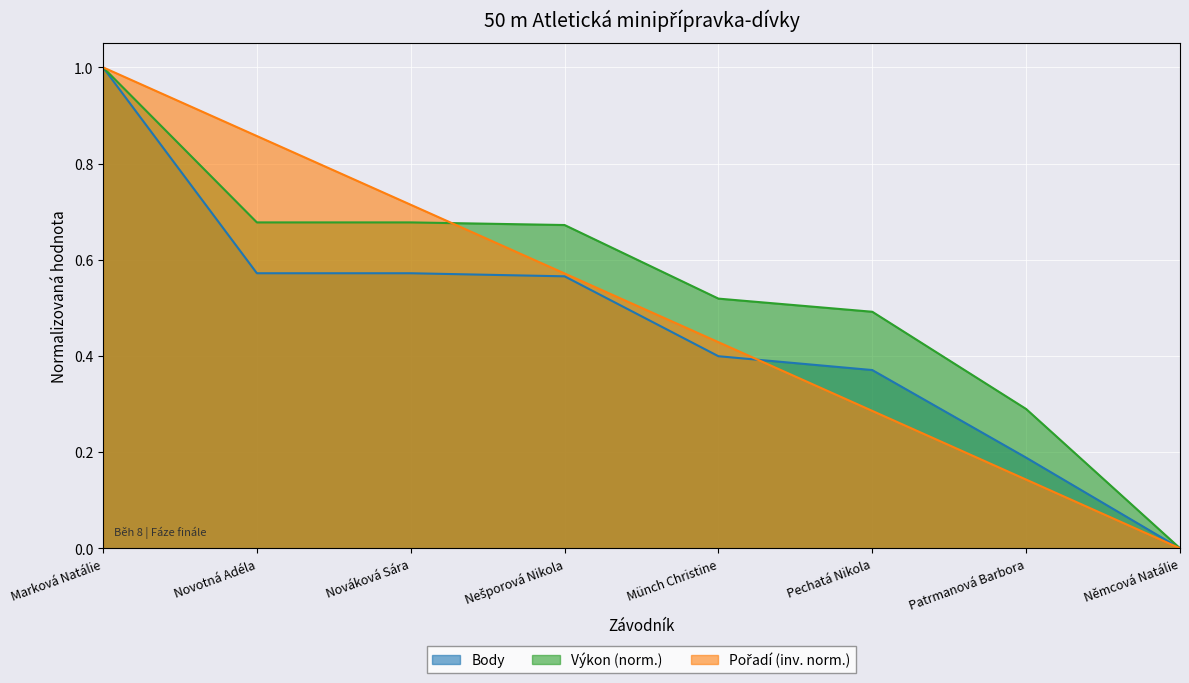

Which series has the largest range (max minus min)?

Pořadí